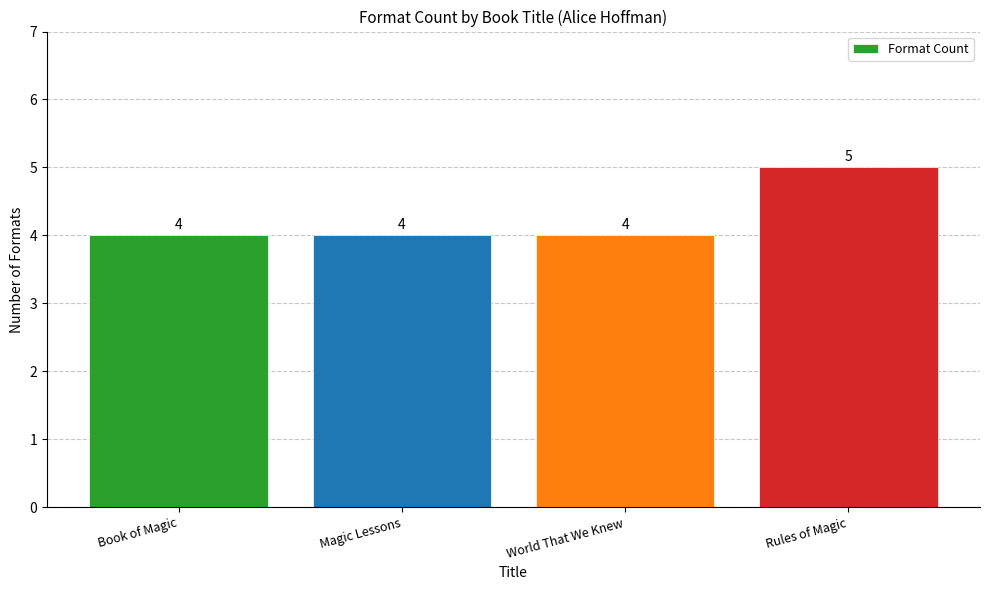

What value does the data have at World That We Knew?

4